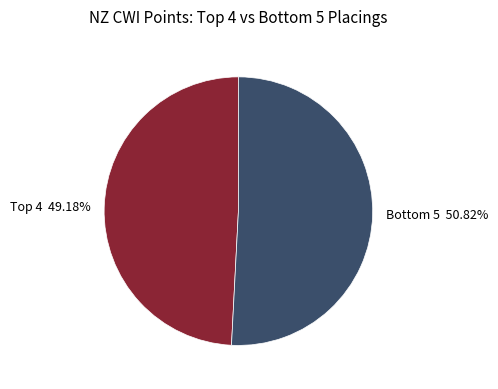

Is there any slice that represents more than half of the pie?

Yes